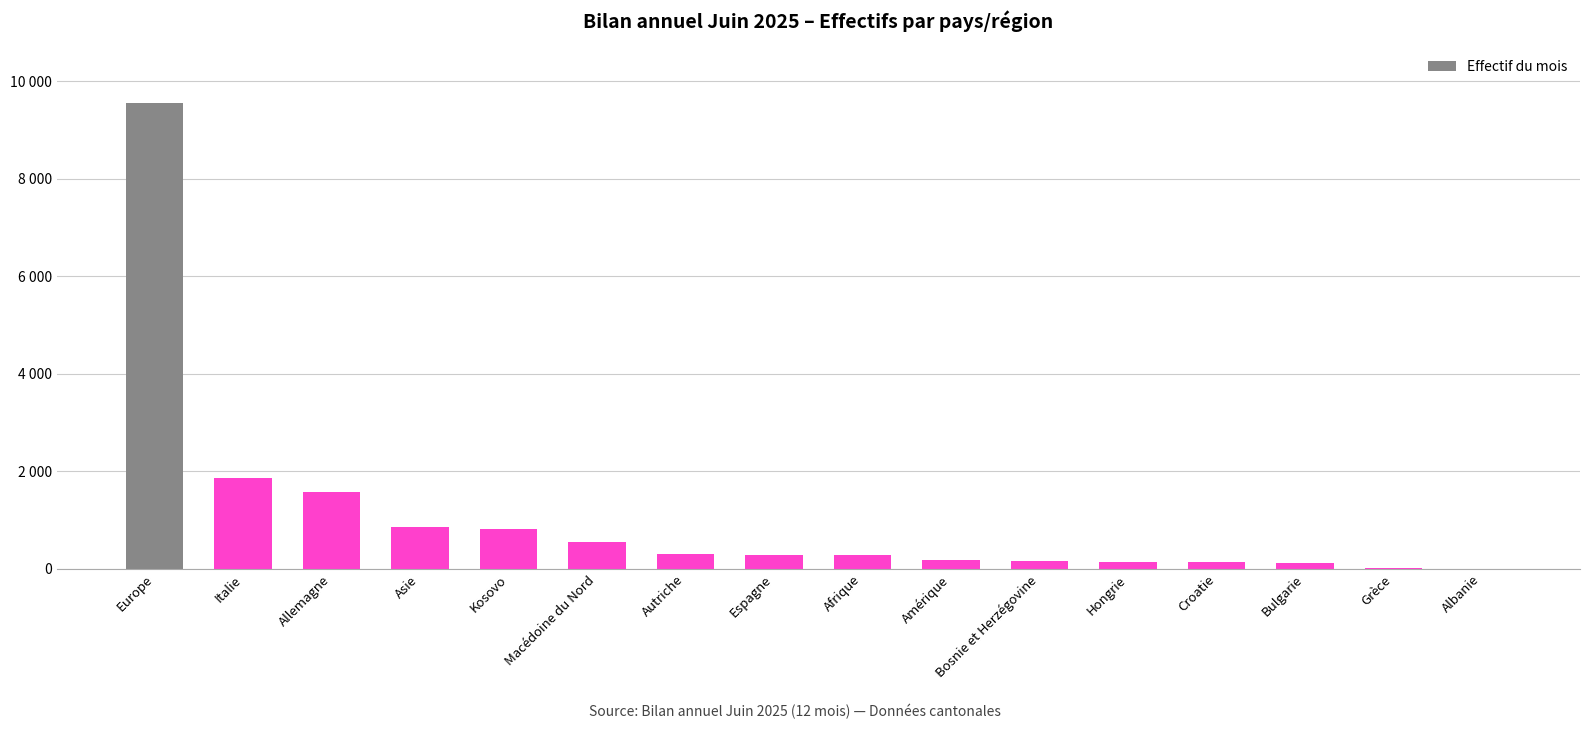

How many values exceed 289?

7